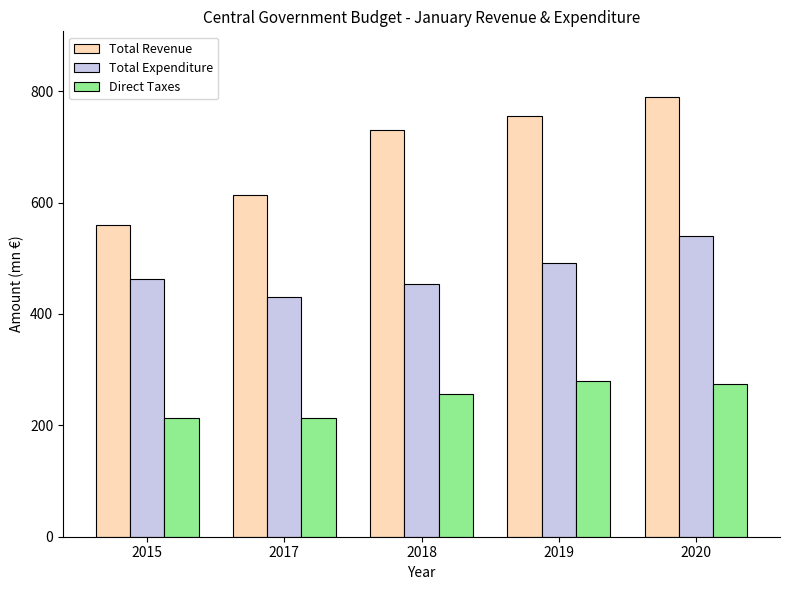

The Total Revenue series shows 1305.8 at 2020. True or false?

False